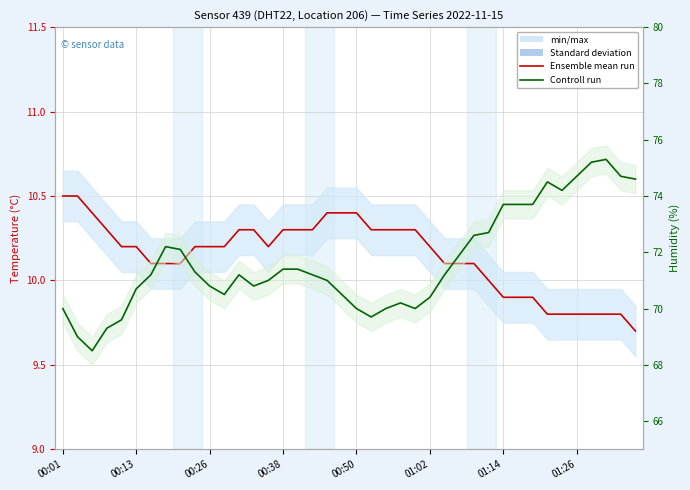

Is it true that Temperature mean run equals 2.3 at 38?

False